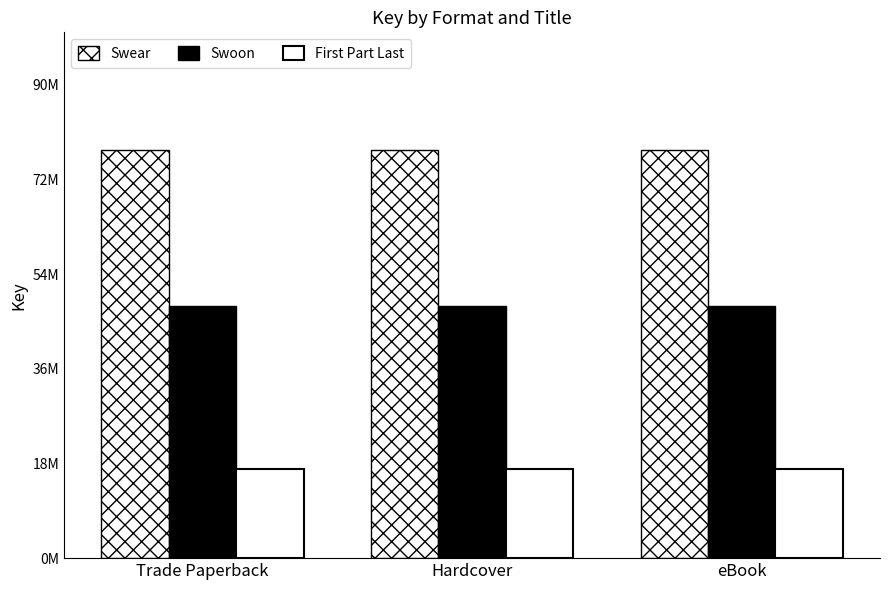

At which label is First Part Last closest to 17032280?

Trade Paperback